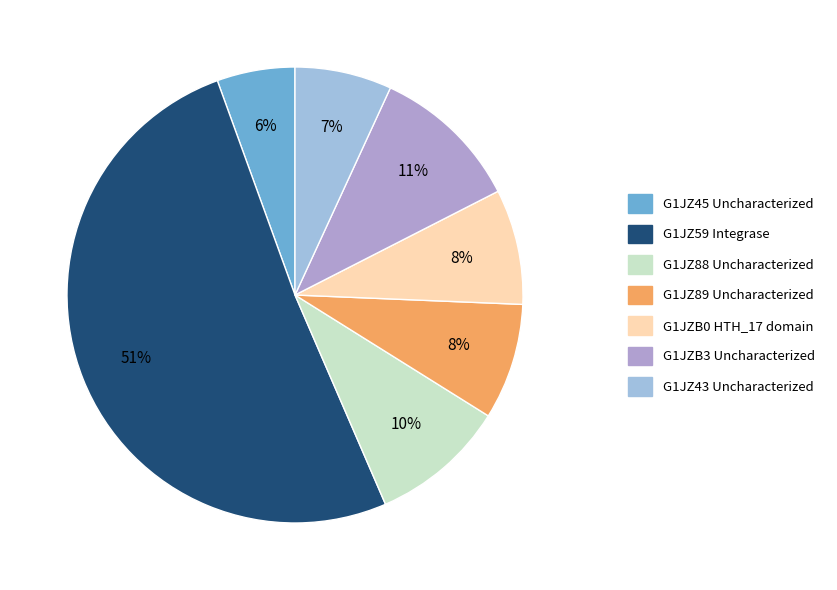

True or false: G1JZ59 Integrase accounts for 51% of the total.

True